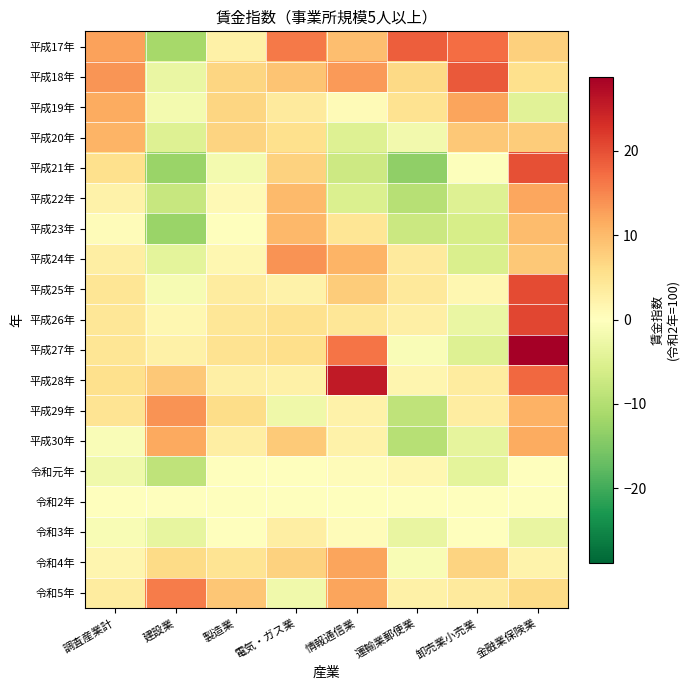

Which series has the largest range (max minus min)?

平成27年